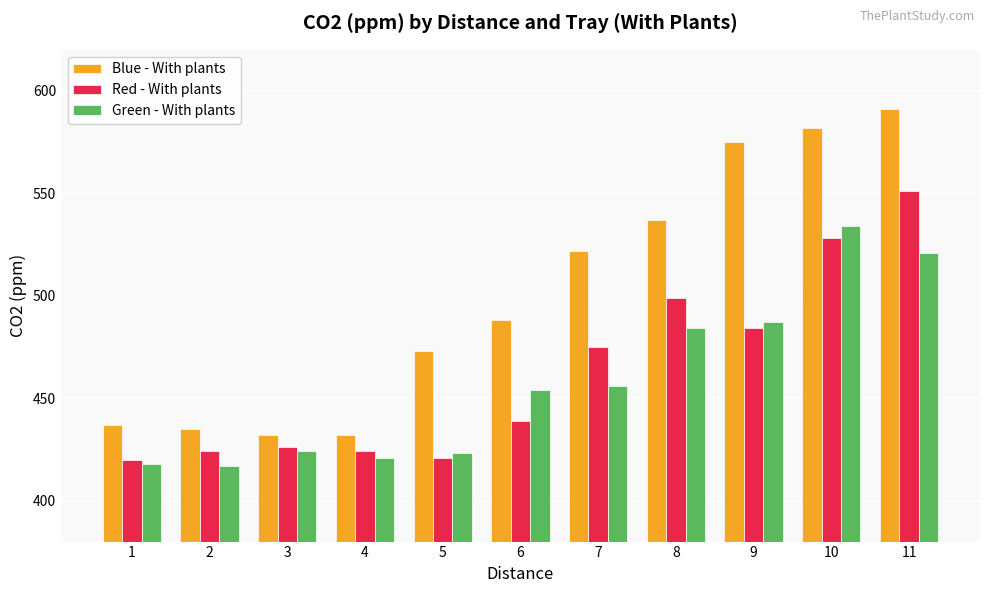

At how many categories does at least one series exceed 589?

1